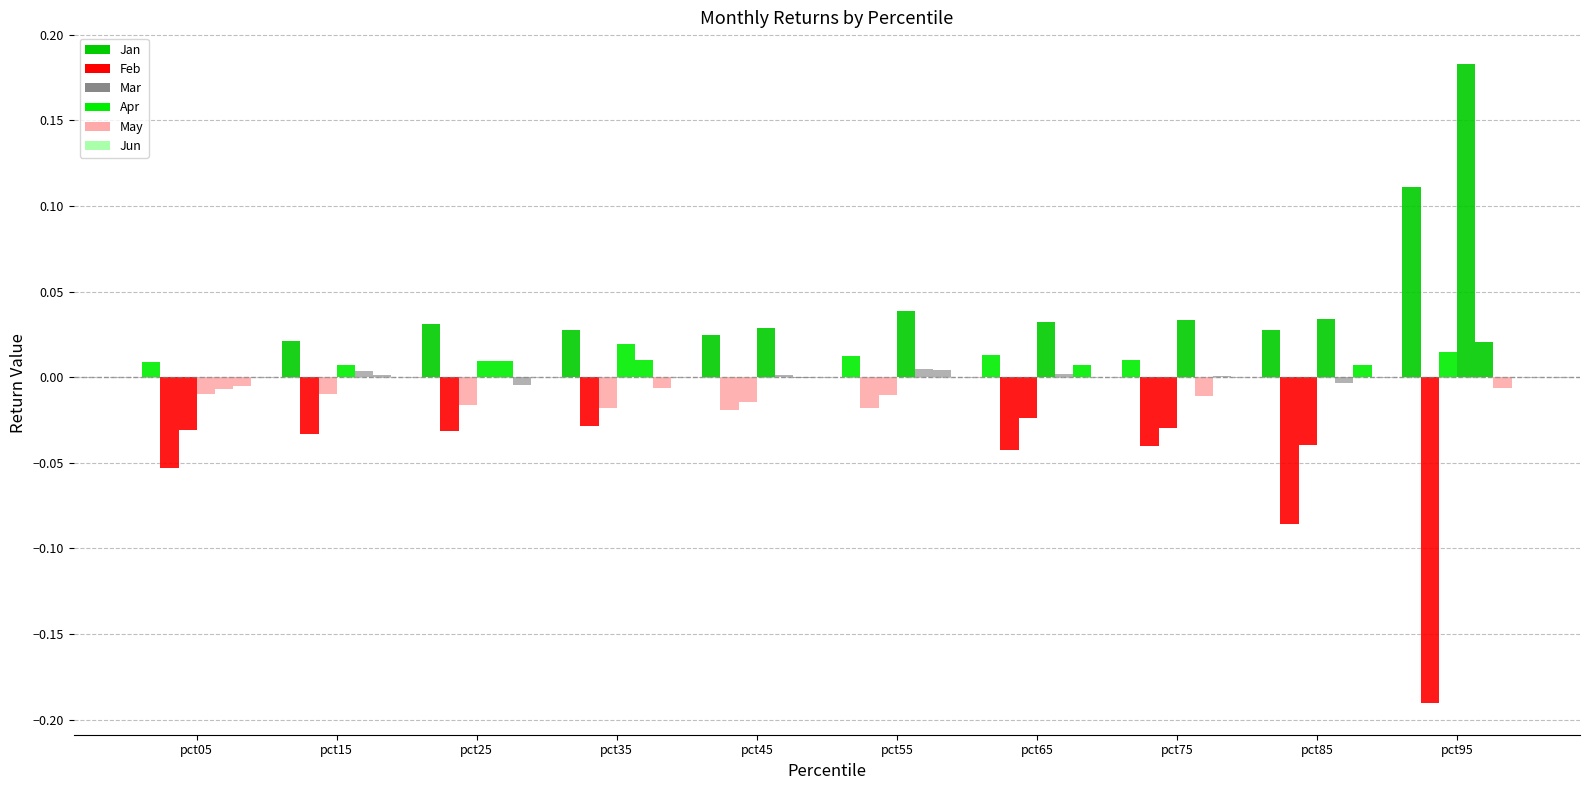

What is the approximate value of Apr at pct95?

0.2